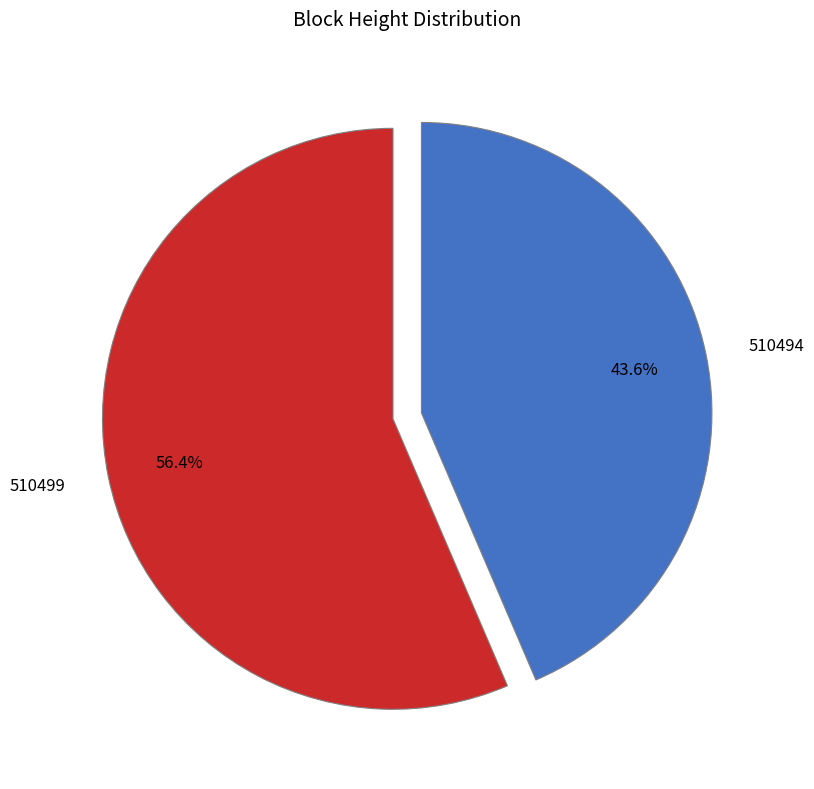

Is it true that 510499 is 56% of the pie?

True